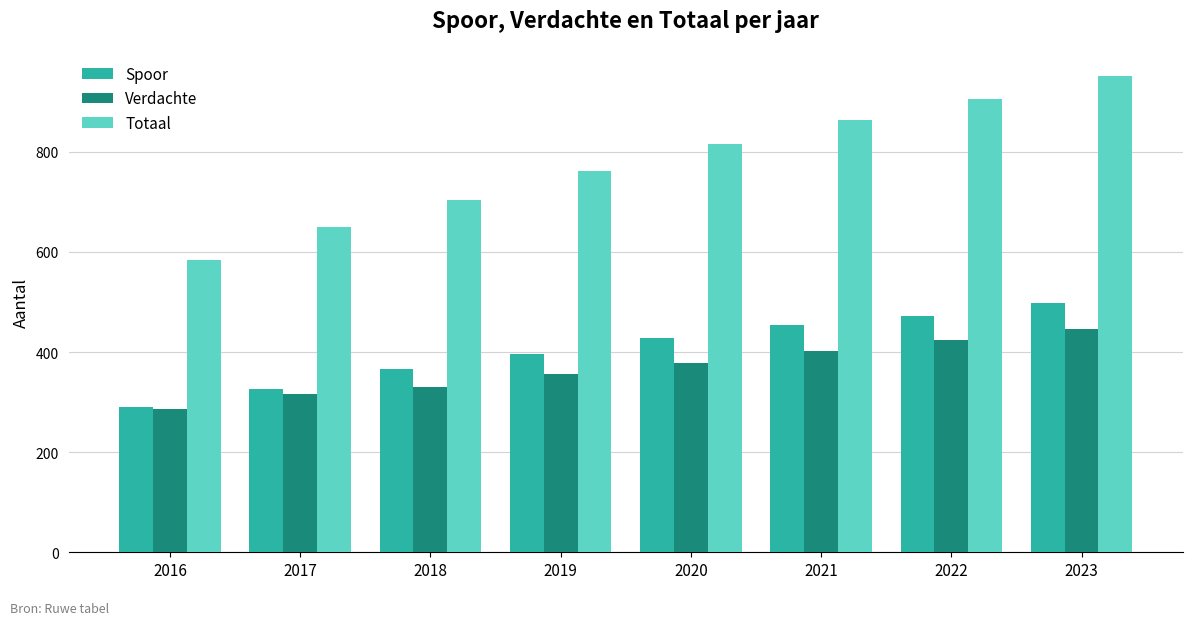

At how many categories does at least one series exceed 539?

8